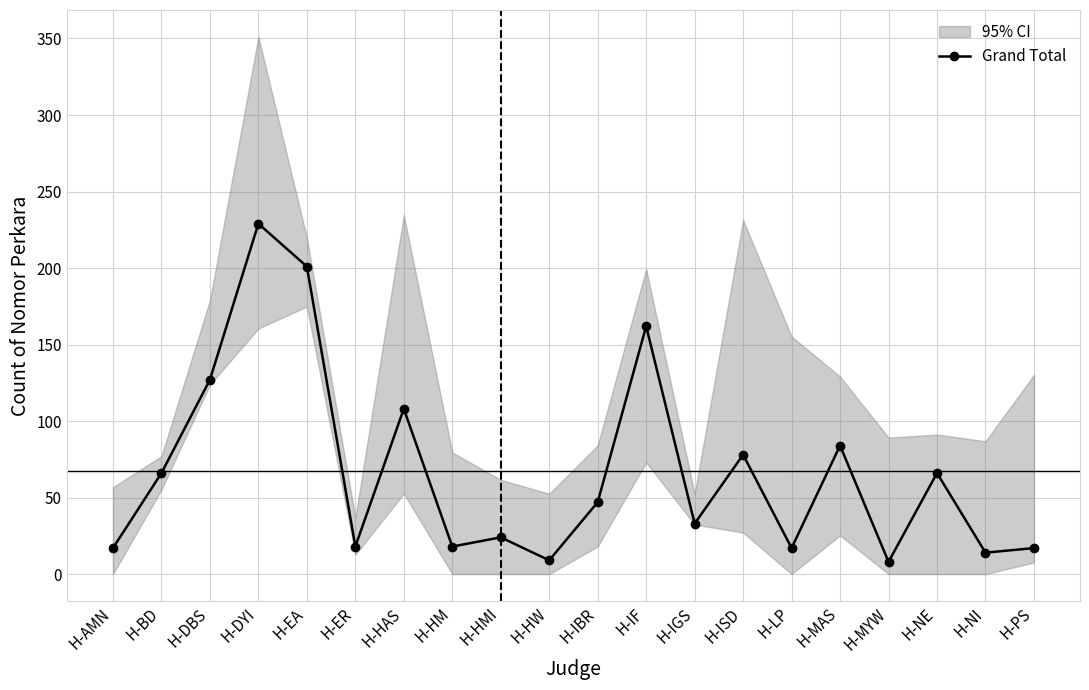

How many points are higher than both their immediate neighbors (excluding endpoints)?

7